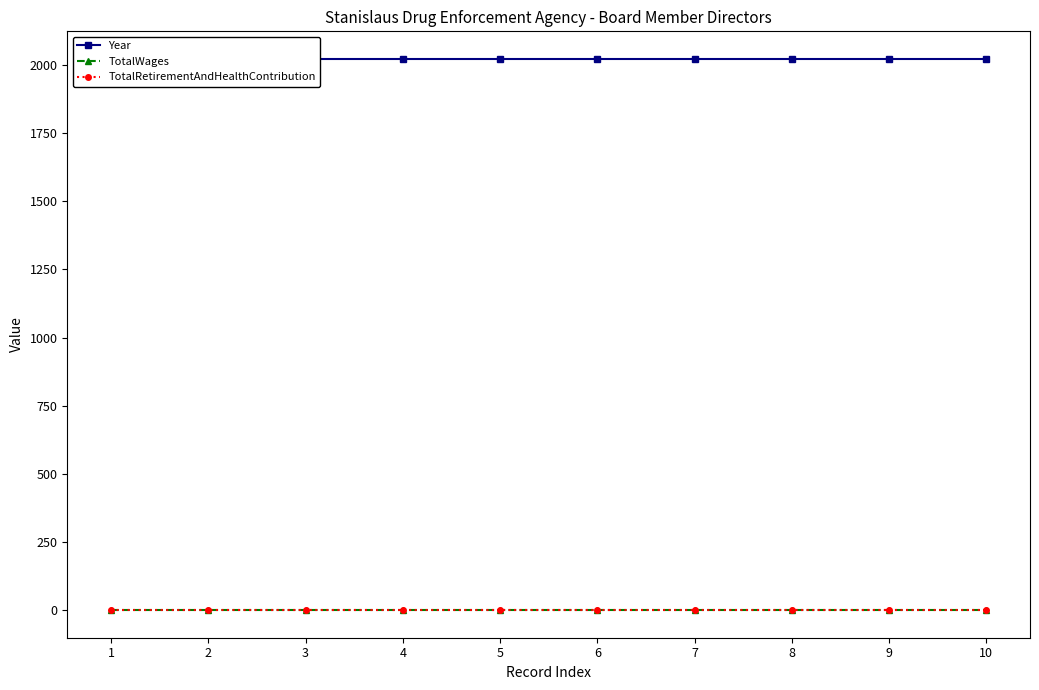

Reading right to left, transcribe all the data shown in this chart.

Year: 10=2021	9=2021	8=2021	7=2021	6=2021	5=2021	4=2021	3=2021	2=2021	1=2021
TotalWages: 10=0	9=0	8=0	7=0	6=0	5=0	4=0	3=0	2=0	1=0
TotalRetirementAndHealthContribution: 10=0	9=0	8=0	7=0	6=0	5=0	4=0	3=0	2=0	1=0